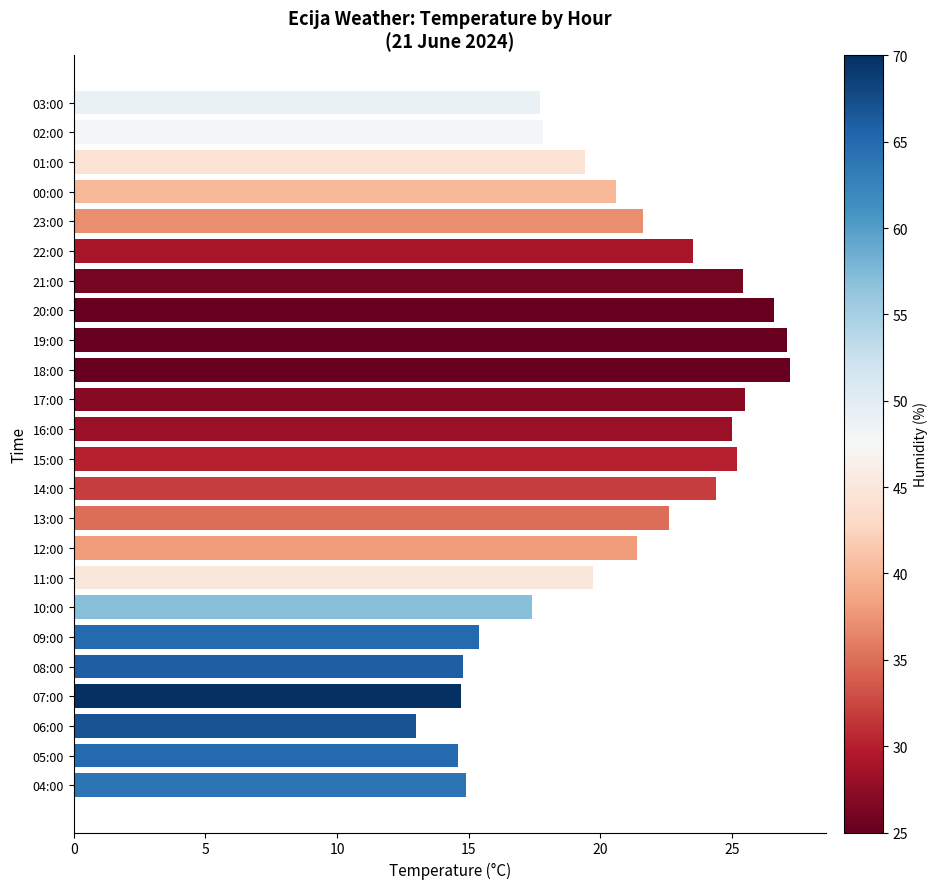

What position from the top is 09:00?

19